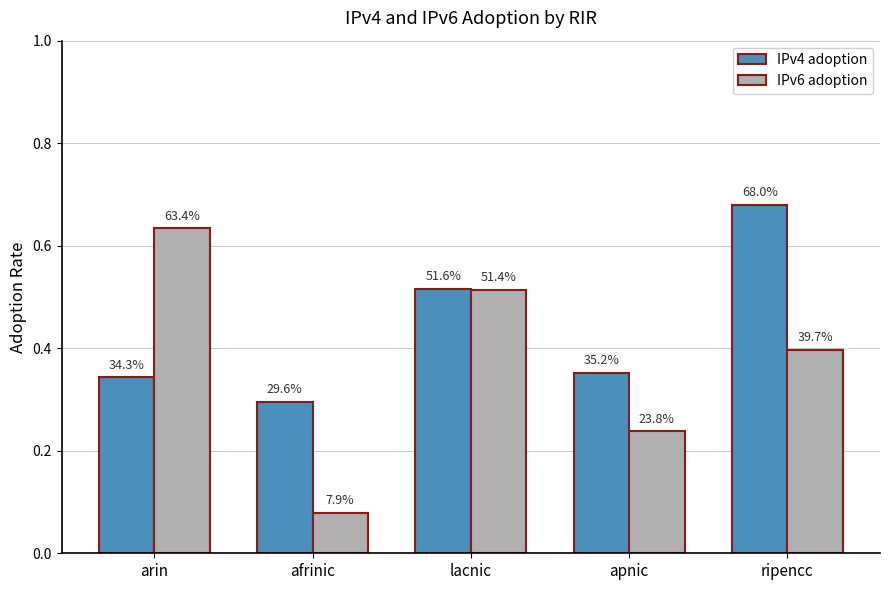

What are all the series names shown in the legend?

IPv4 adoption, IPv6 adoption